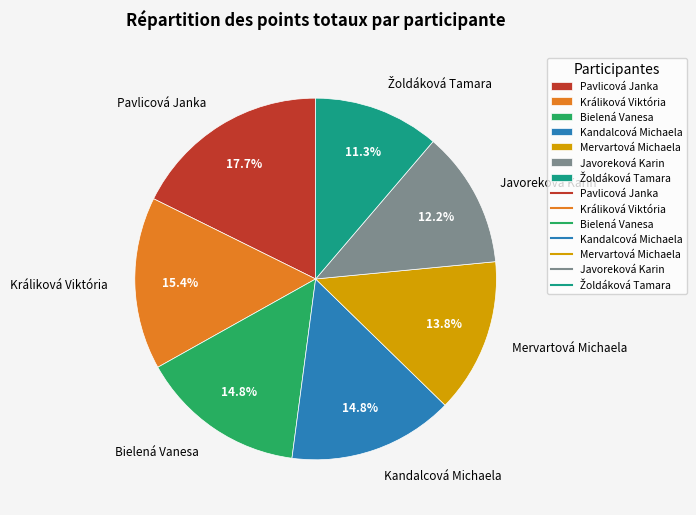

What is the largest slice in the pie chart?

Pavlicová Janka